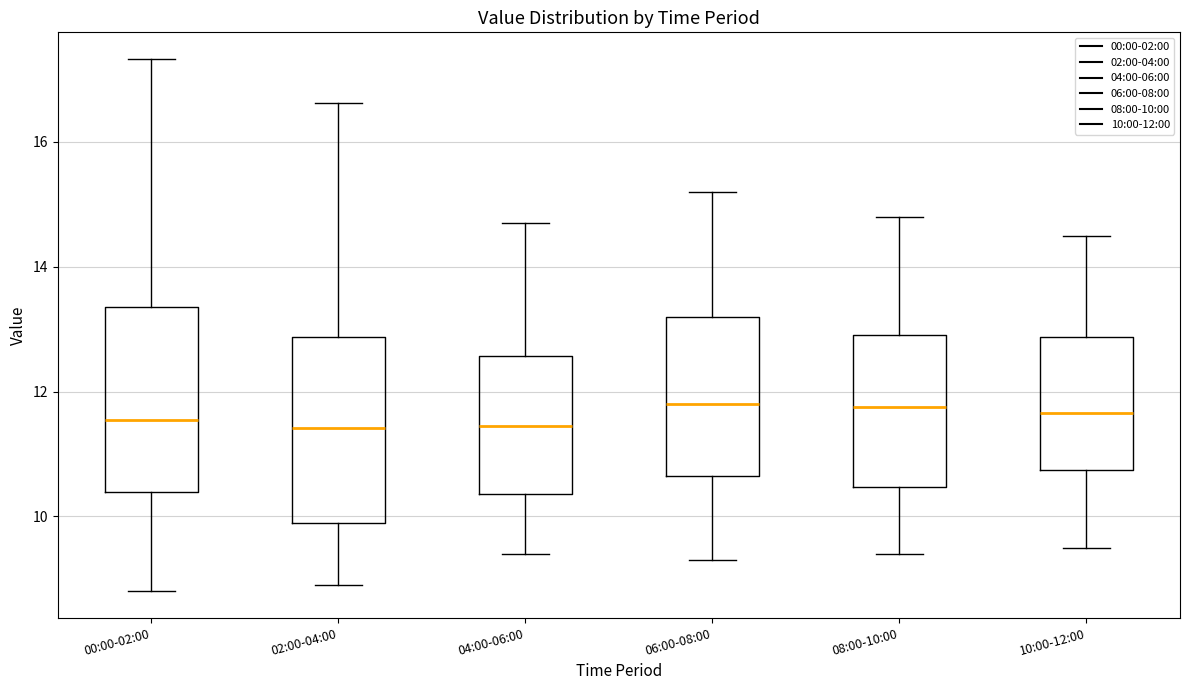

Reading left to right, read every box against the y-axis: the position of its median line, the range the box covers, and the ends of its whiskers. The values are not printed on the chart, so give them approximately, as read against the axis.

00:00-02:00: median 11.6, box 10.4 to 13.4, whiskers 8.8 to 17.4
02:00-04:00: median 11.4, box 9.8 to 12.8, whiskers 9.0 to 16.6
04:00-06:00: median 11.4, box 10.4 to 12.6, whiskers 9.4 to 14.8
06:00-08:00: median 11.8, box 10.6 to 13.2, whiskers 9.4 to 15.2
08:00-10:00: median 11.8, box 10.4 to 13.0, whiskers 9.4 to 14.8
10:00-12:00: median 11.6, box 10.8 to 12.8, whiskers 9.6 to 14.6